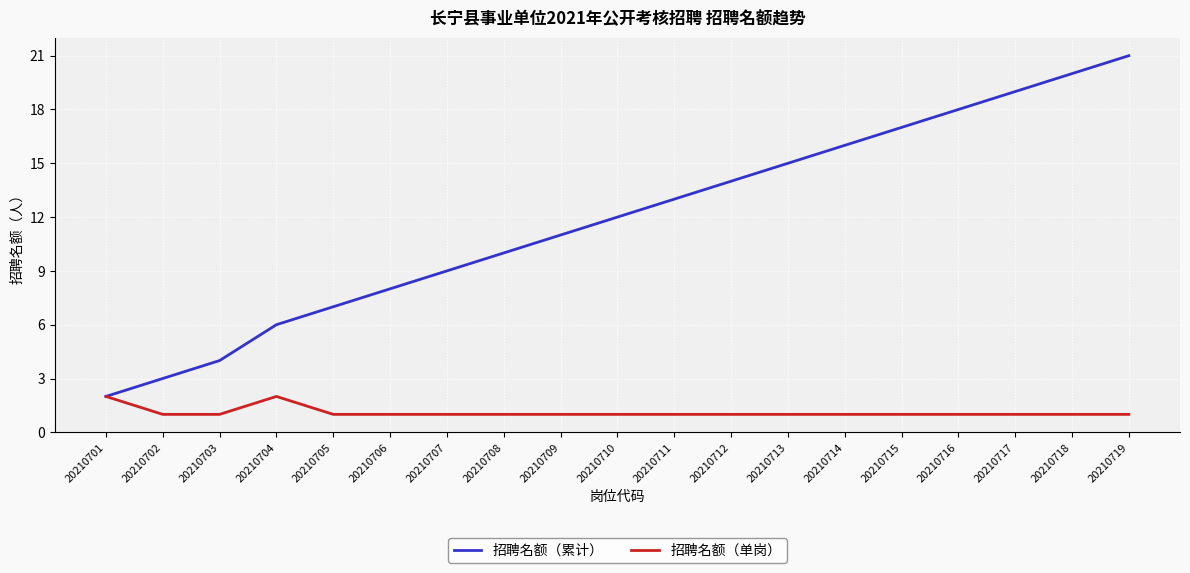

True or false: 招聘名额（单岗） has a value of 1 at 20210701.

False